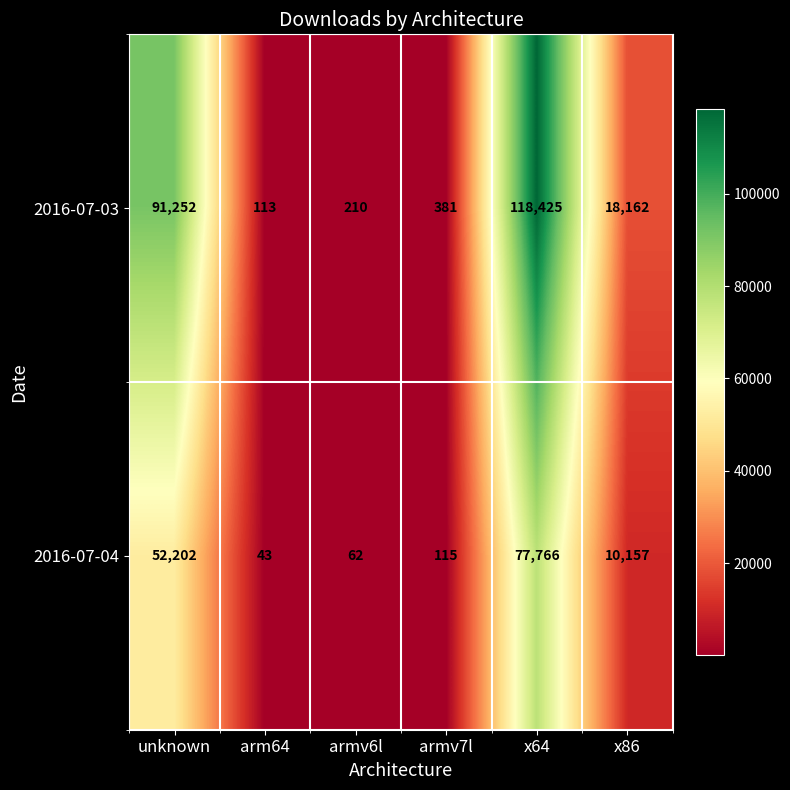

Where does the 2016-07-03 series first go above 18162?

unknown